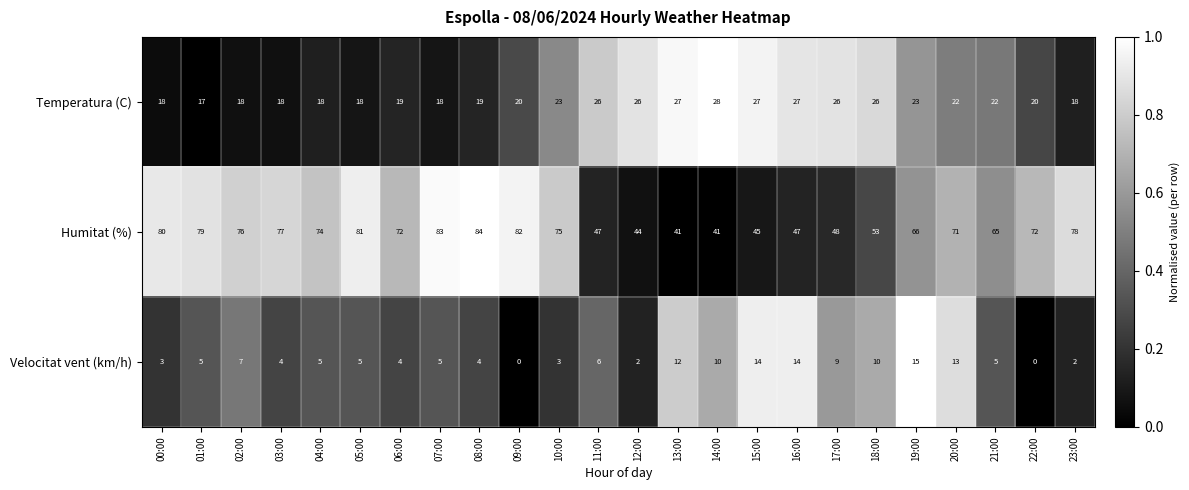

What is the spread (max minus min) of values at 05:00?

76